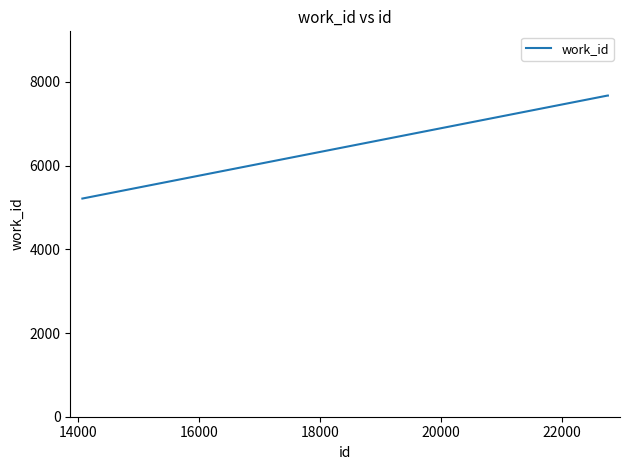

What is the difference between the maximum and minimum values?

2461